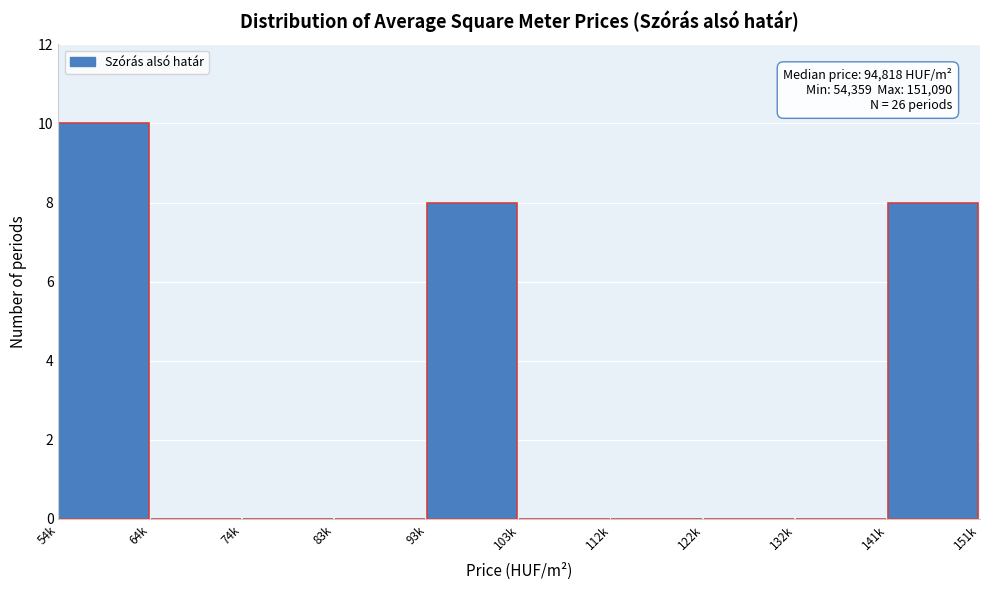

Reading right to left, list all the values displayed in this chart.

141k=8	132k=0	122k=0	112k=0	103k=0	93k=8	83k=0	74k=0	64k=0	54k=10